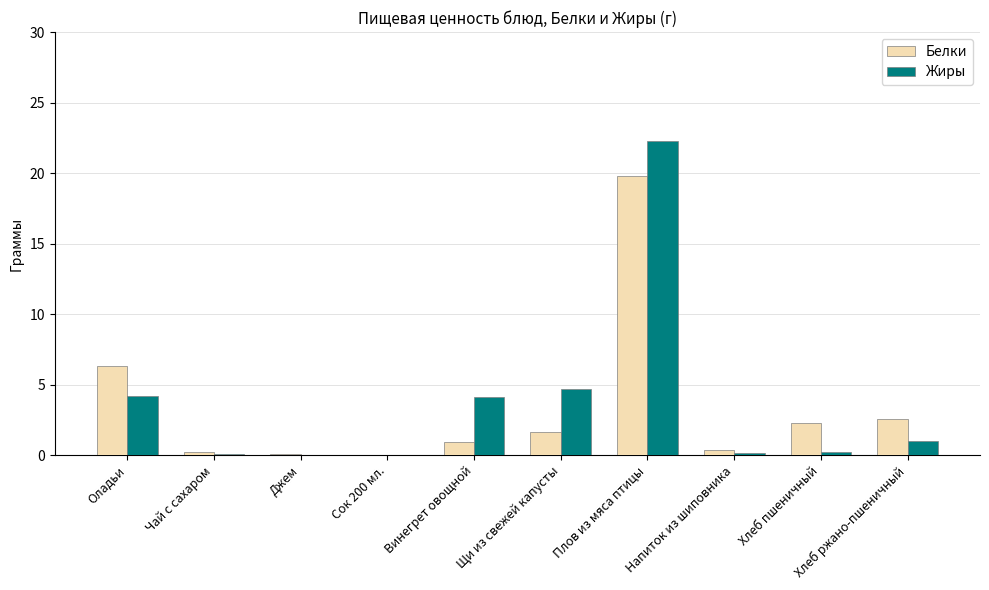

Is the value of Жиры at Хлеб пшеничный greater than the value of Белки at Хлеб пшеничный?

No